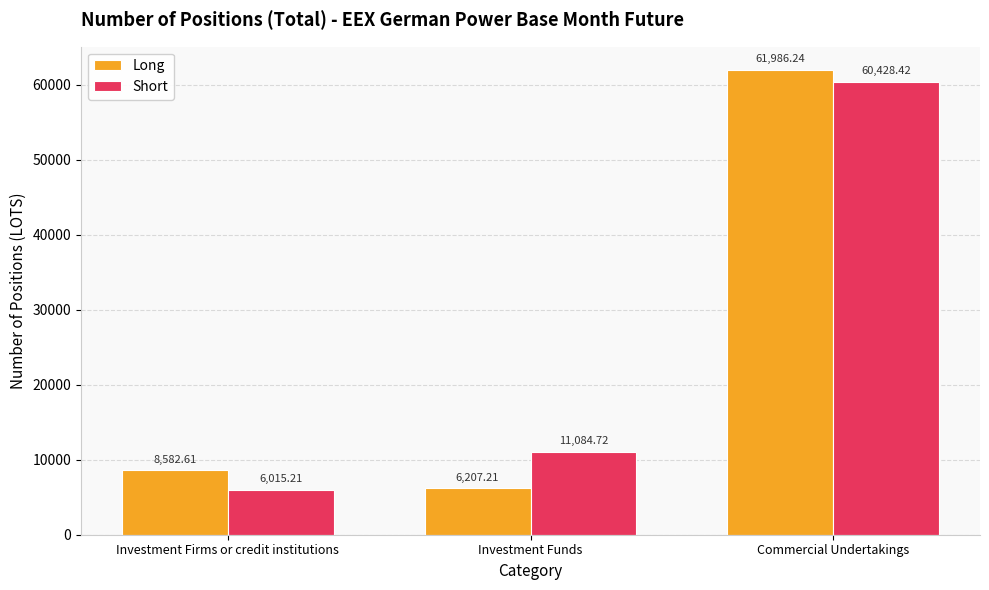

Does the chart contain any negative values?

No